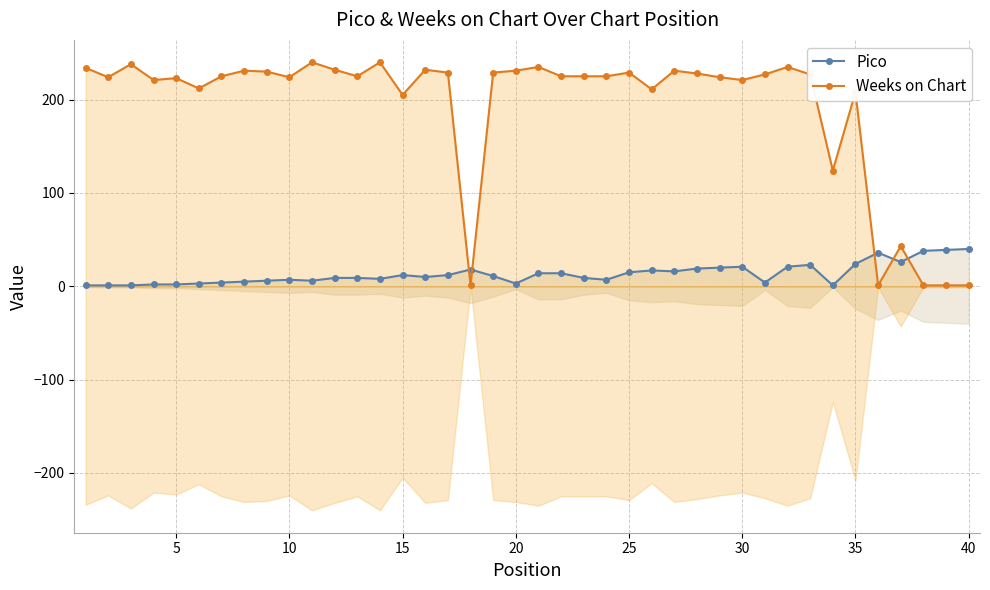

How many interior local valleys does the Pico series have?

9